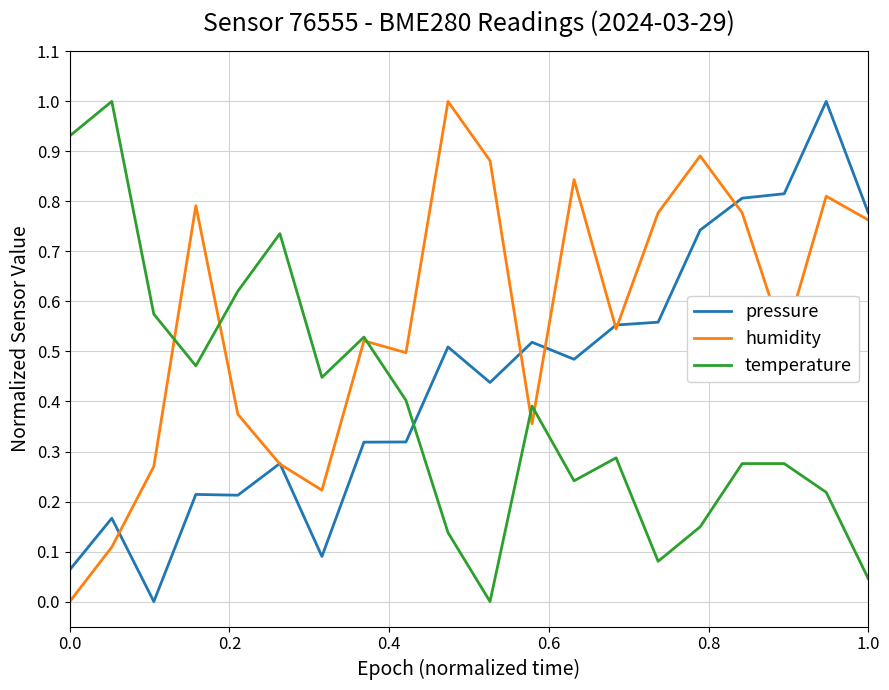

What is the greatest value displayed?

1.0